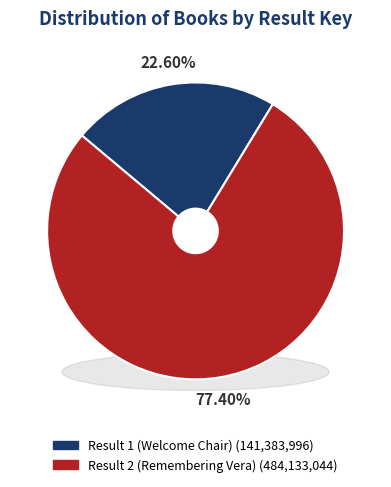

Which has a higher value, Result 1 (Welcome Chair) or Result 2 (Remembering Vera)?

Result 2 (Remembering Vera)